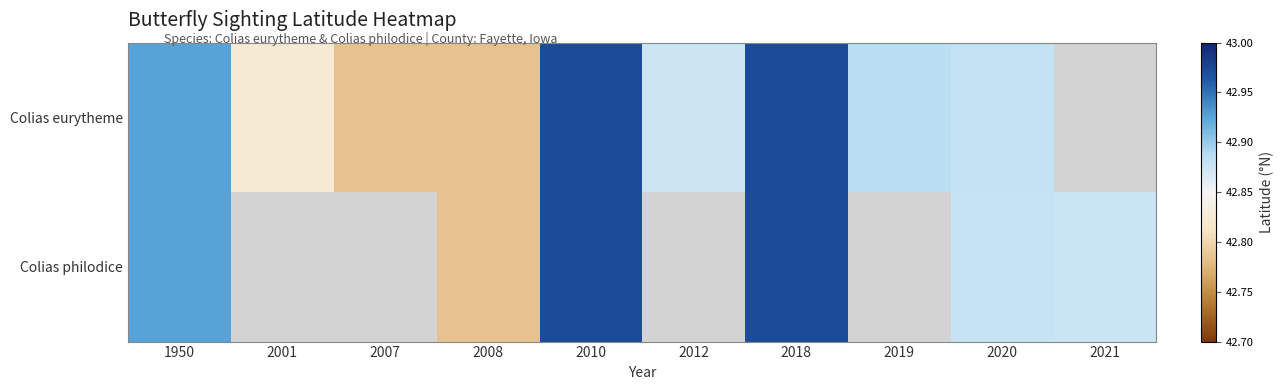

Is the value of Colias eurytheme at 2018 greater than the value of Colias philodice at 2001?

No